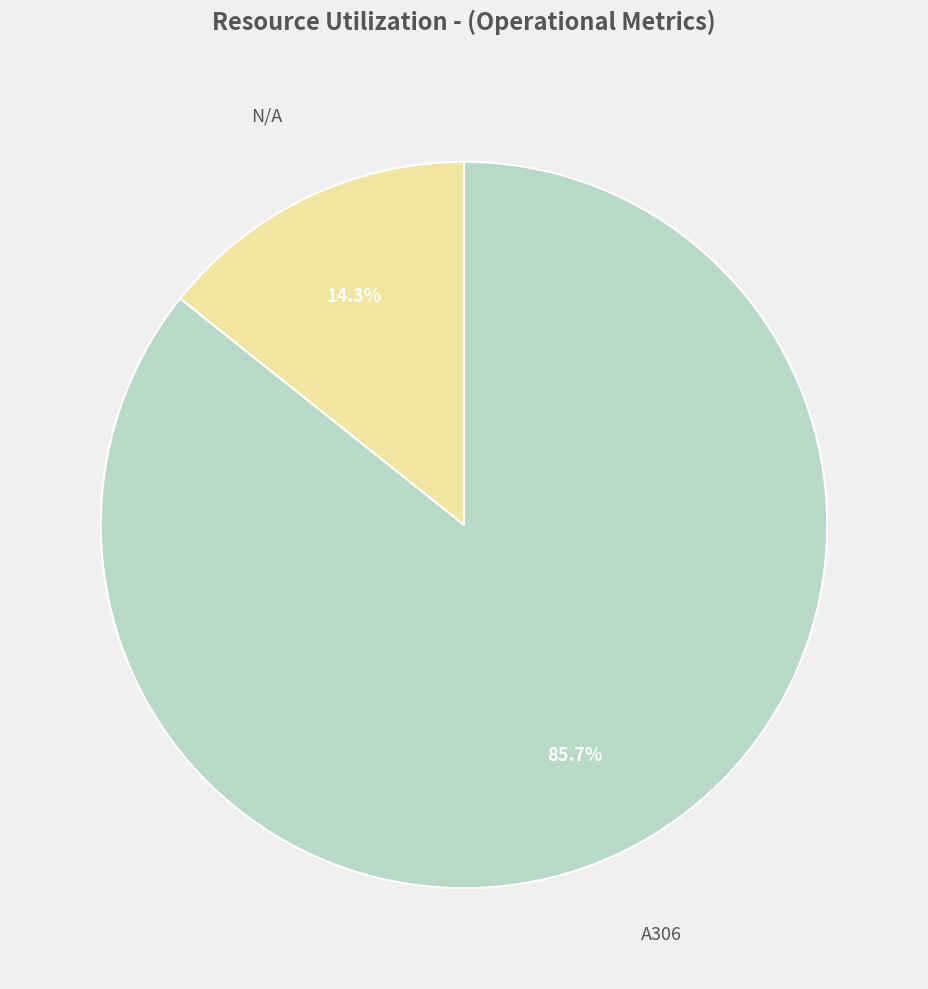

Is there a majority slice in this chart?

Yes